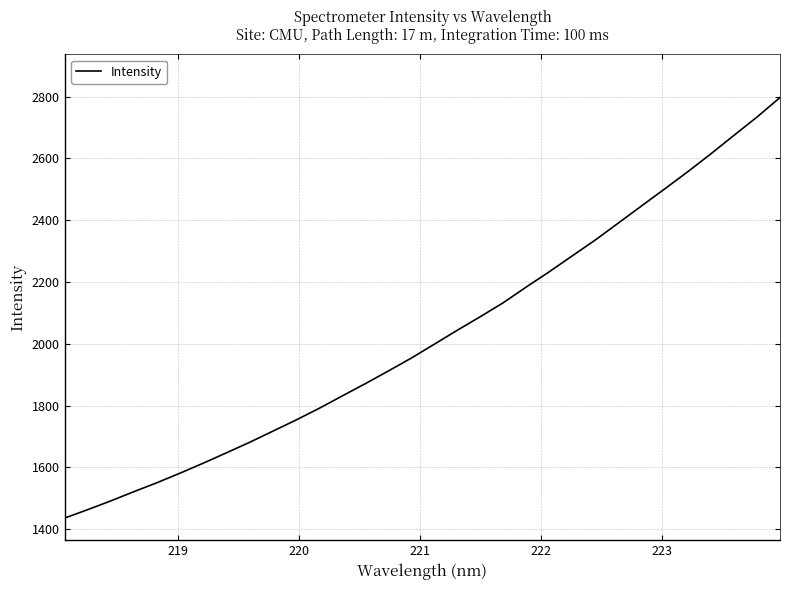

What is the greatest value displayed?

2797.4